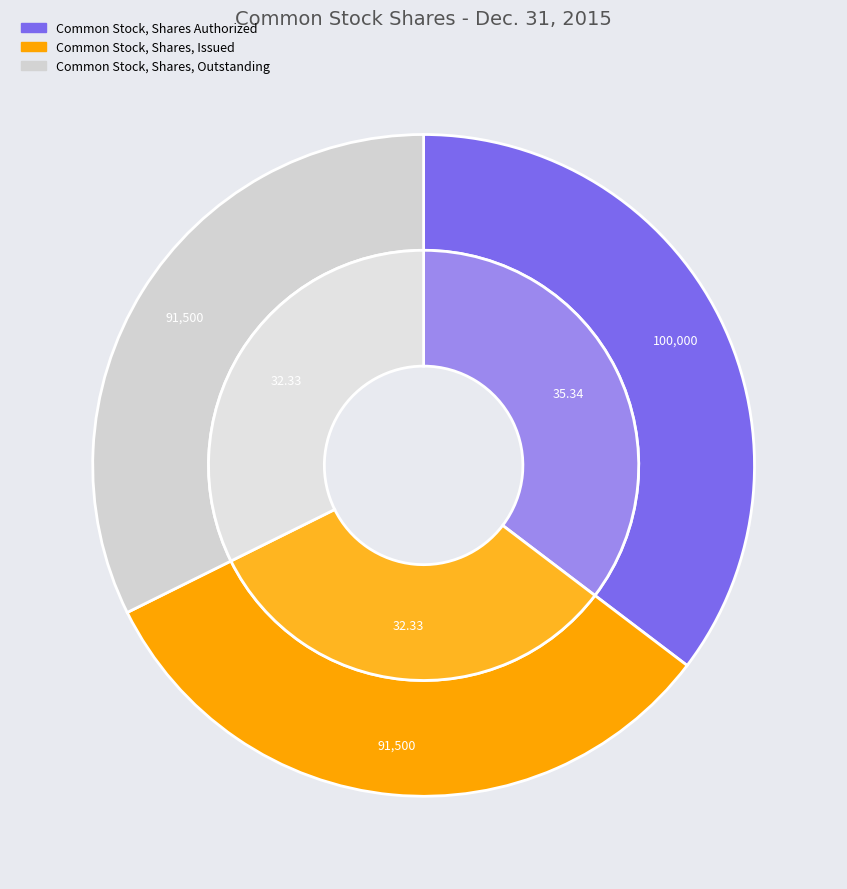

How many slices are in this pie chart?

3